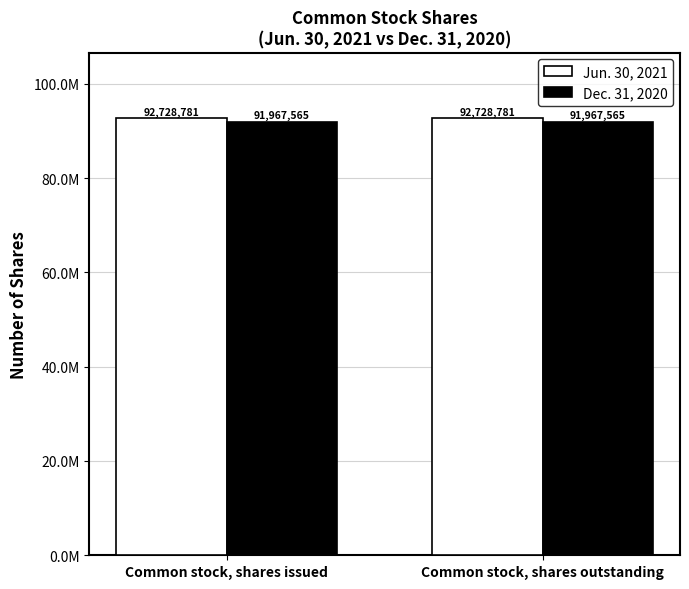

List the series in order of their overall mean, lowest first.

Dec. 31, 2020, Jun. 30, 2021